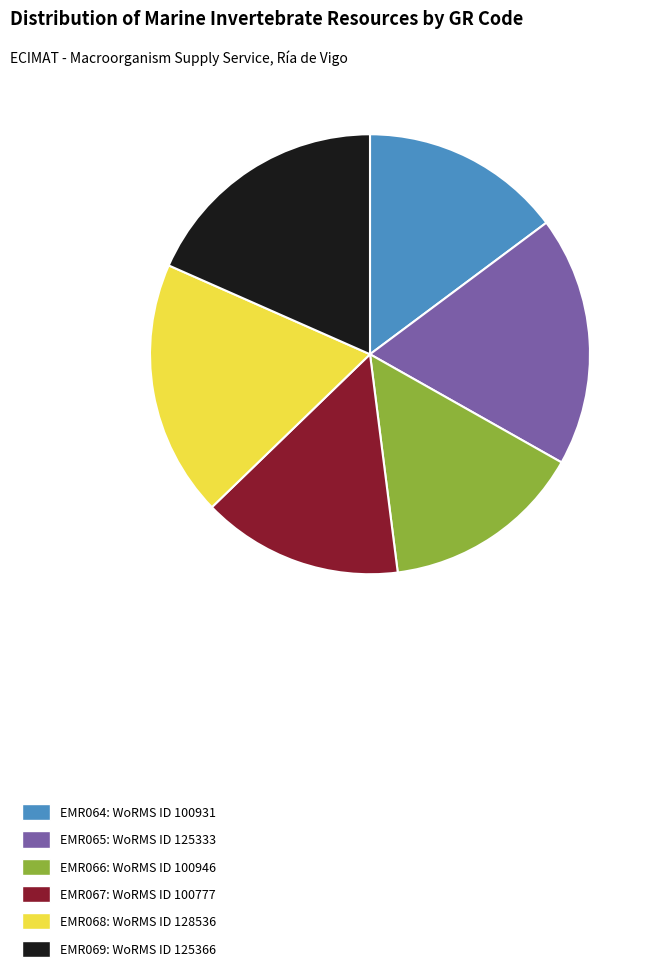

Is there any slice that represents more than half of the pie?

No